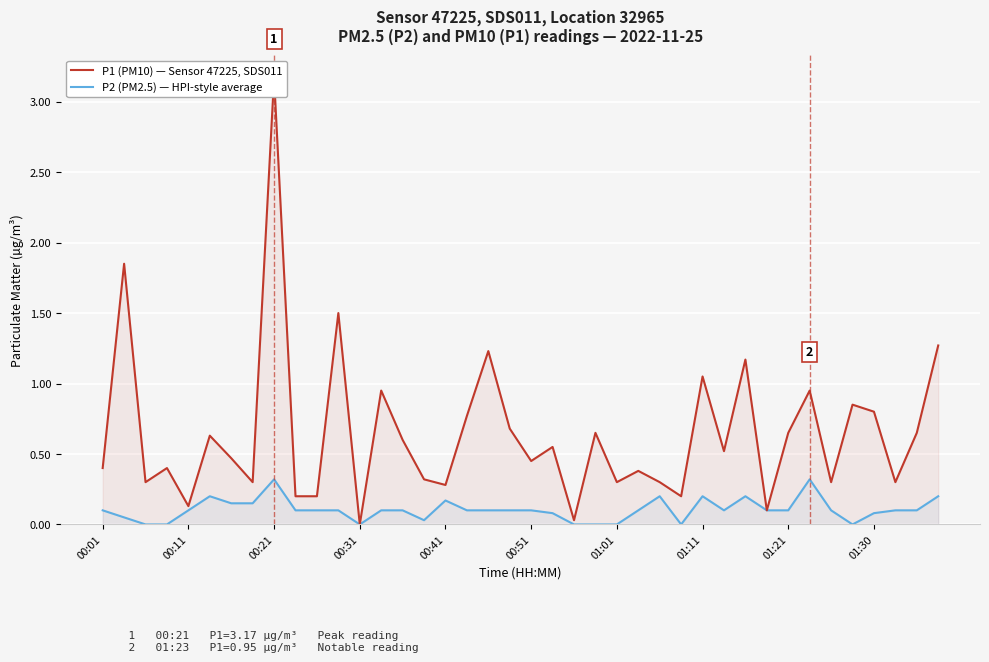

Between 29 and 39, which series saw the biggest shift?

P1 (PM10) — Sensor 47225, SDS011